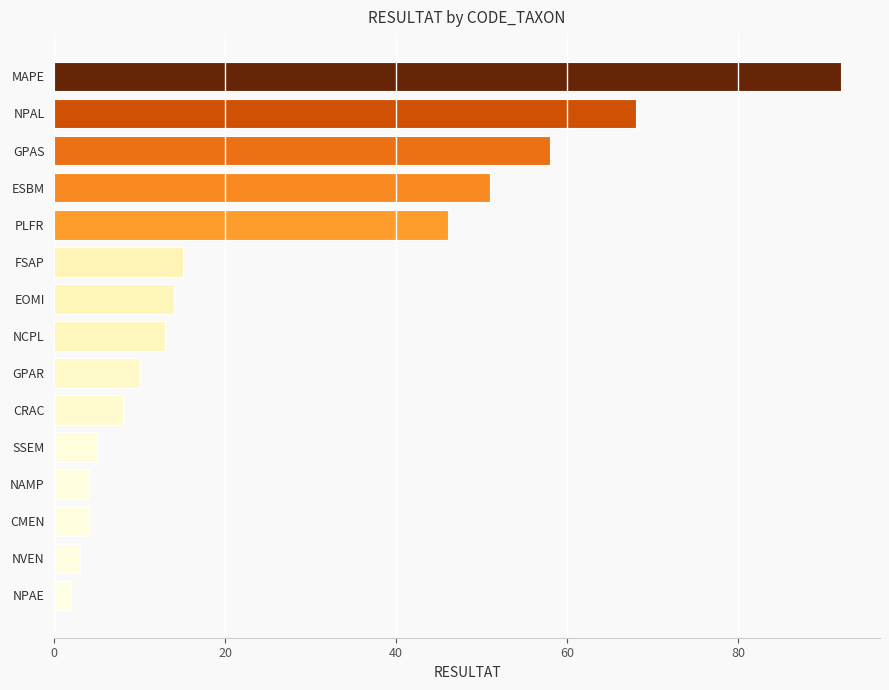

What is the ratio of the value at EOMI to the value at NCPL?

1.1